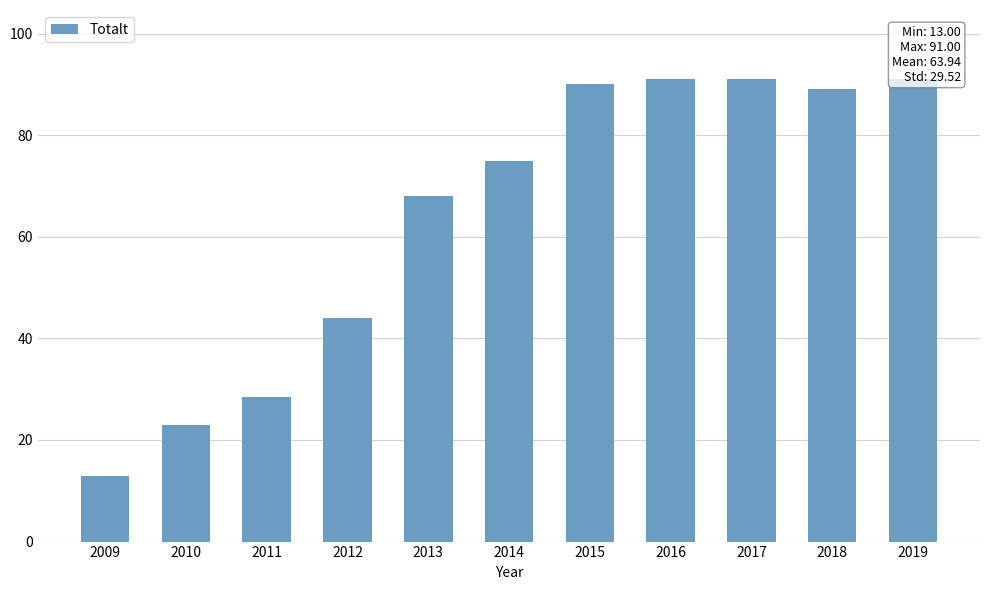

What is the smallest value displayed?

13.0